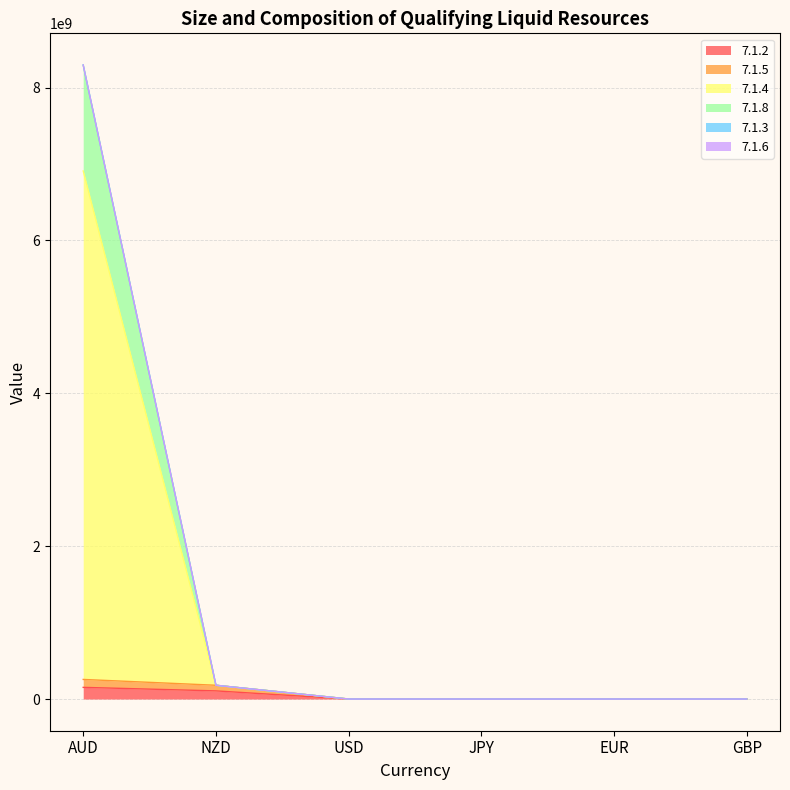

How many data points does each series have?

6